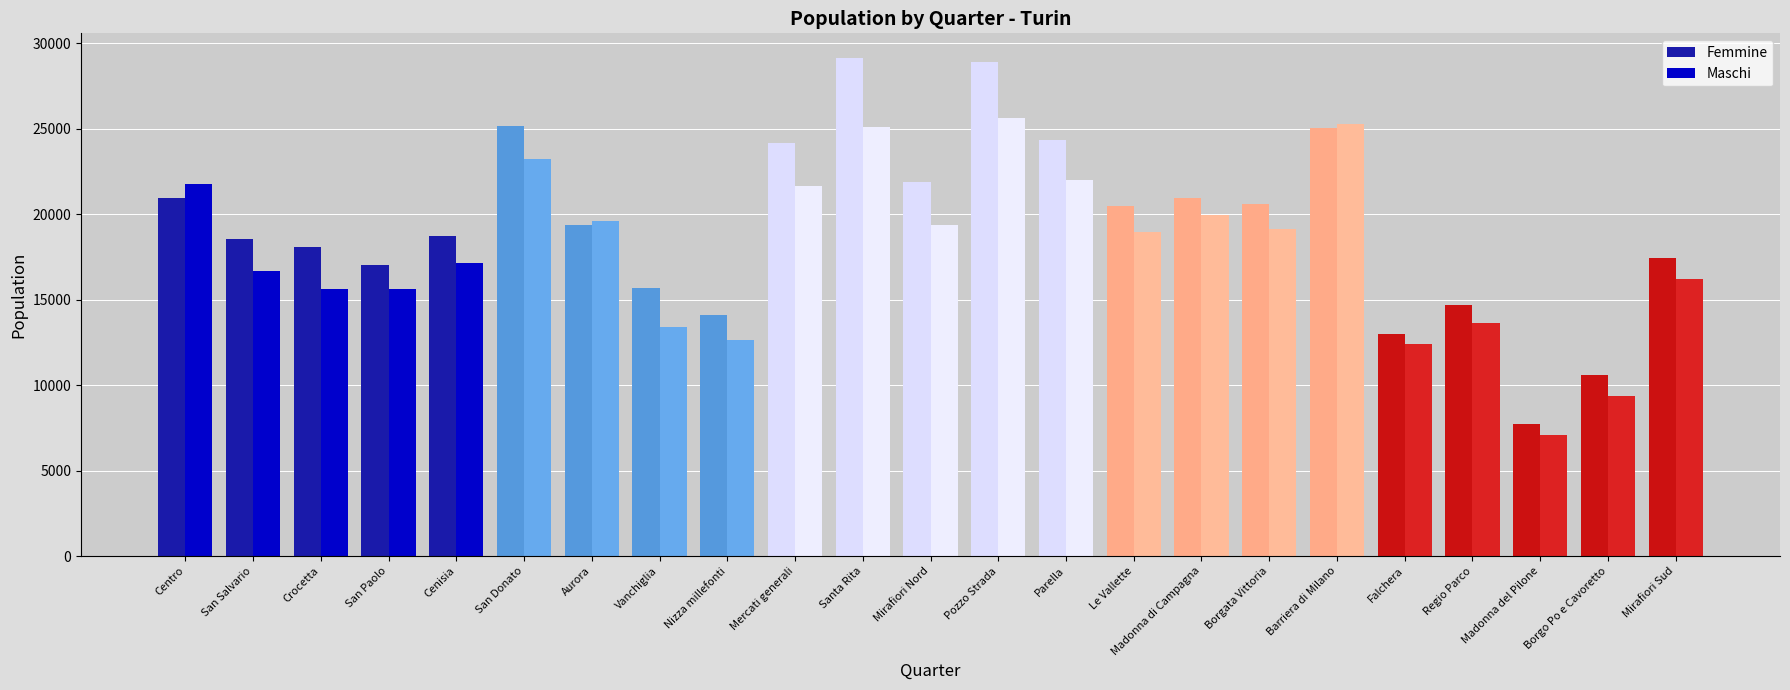

True or false: Femmine has a value of 36401 at Centro.

False